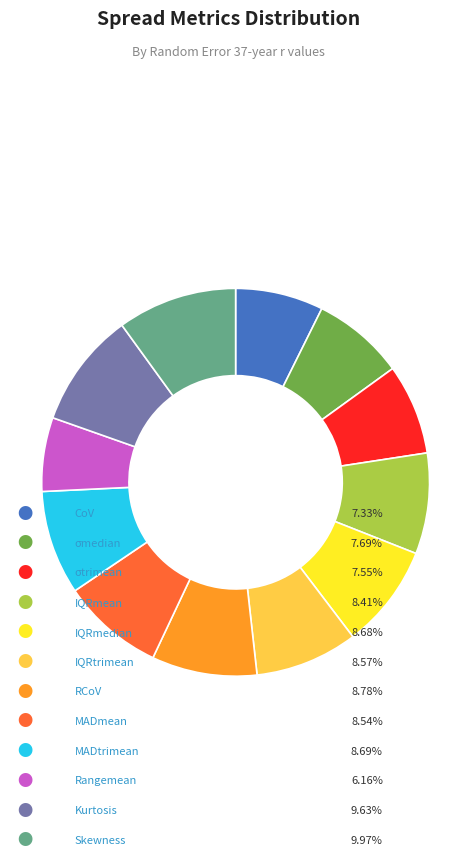

Is there a majority slice in this chart?

No